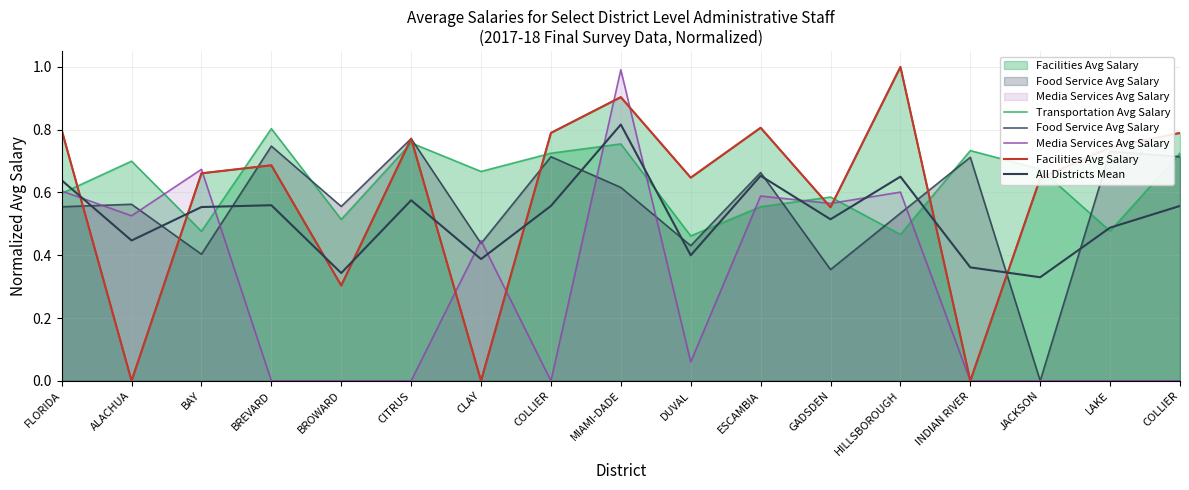

What is the maximum value for All Districts Mean?

0.8